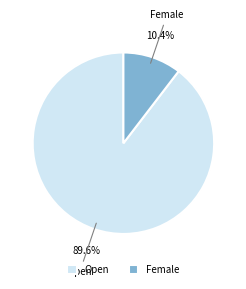

What is the ratio of the value at Open to the value at Female?

8.6